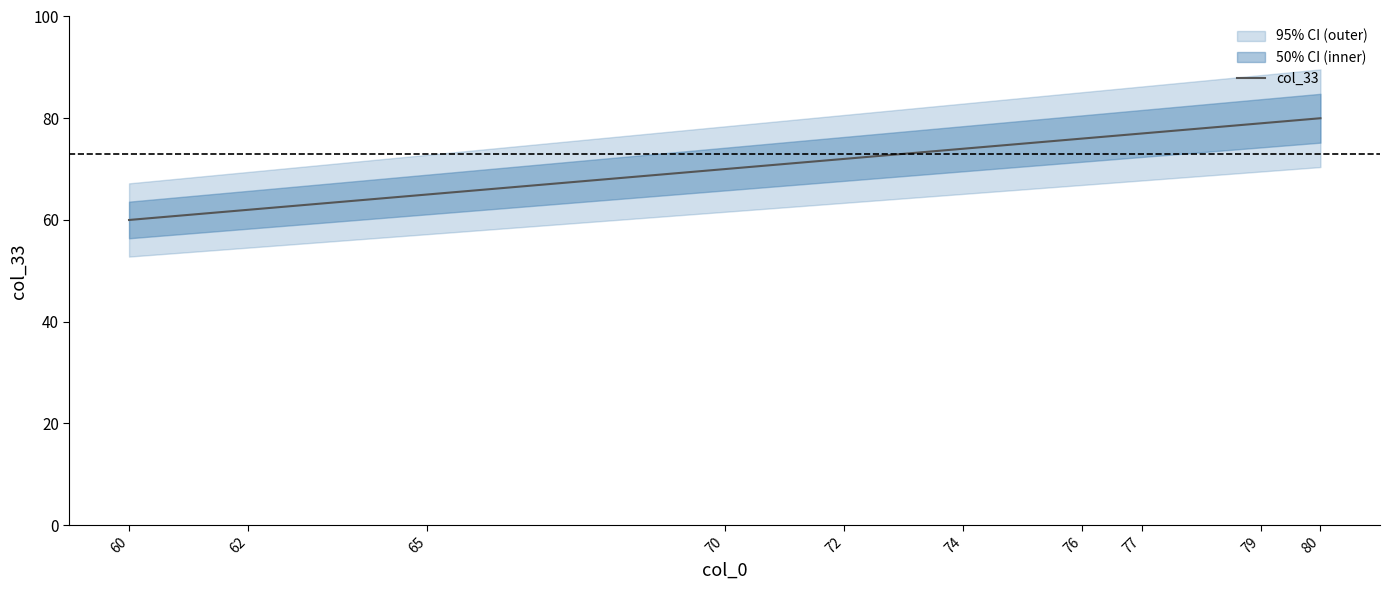

Where does the data first go above 74?

76